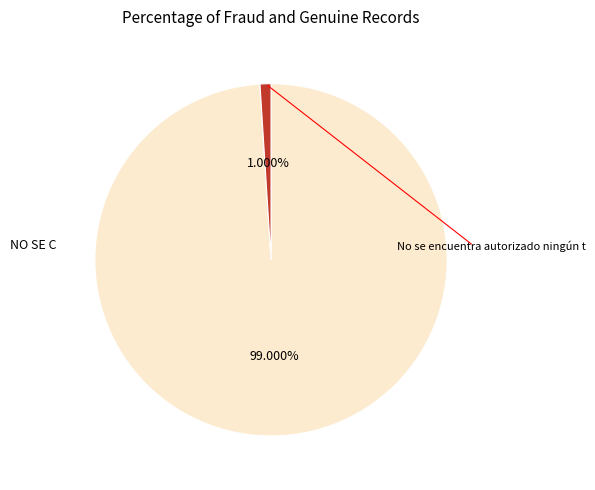

Is there a majority slice in this chart?

Yes